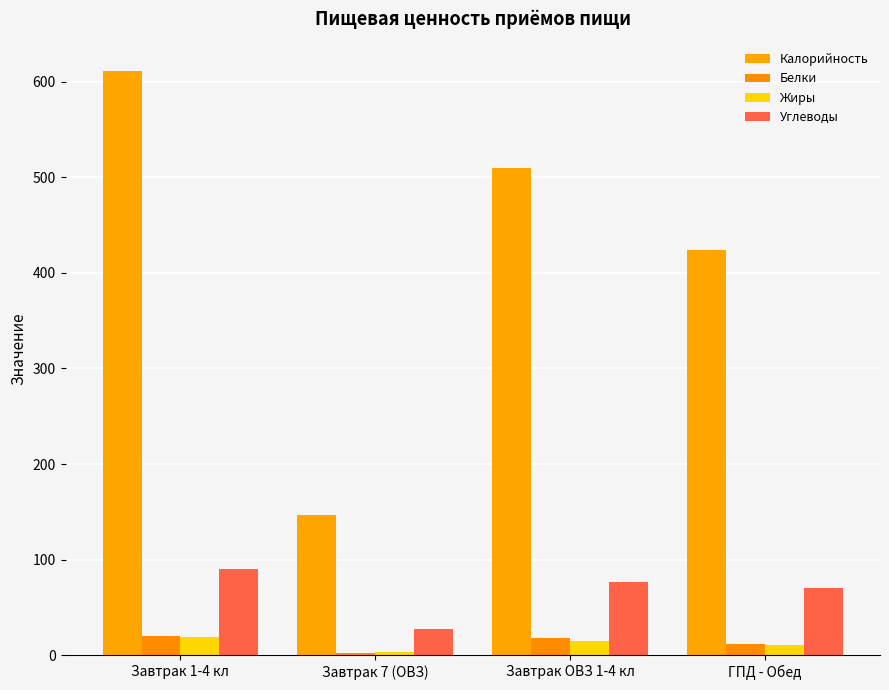

How many values in the Жиры series exceed 14?

2